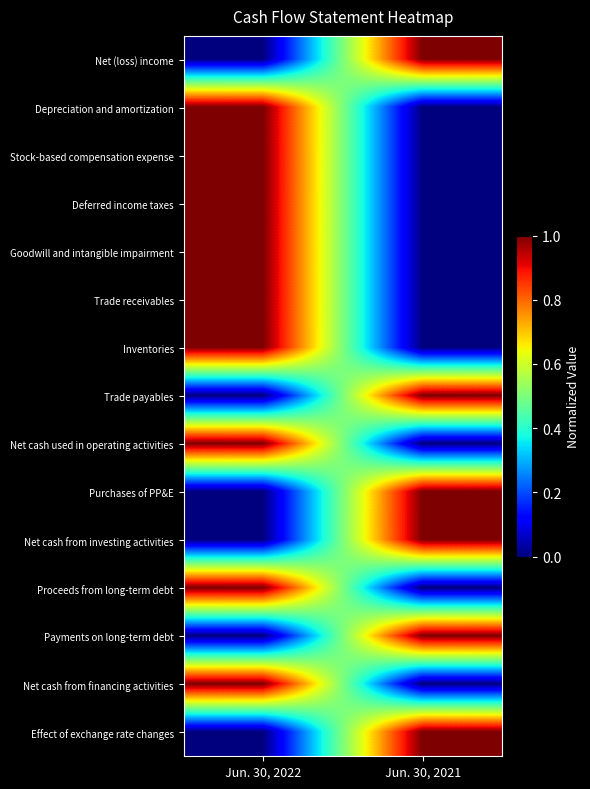

Reading left to right, list all the values displayed in this chart.

Net (loss) income: Jun. 30, 2022=0	Jun. 30, 2021=1
Depreciation and amortization: Jun. 30, 2022=1	Jun. 30, 2021=0
Stock-based compensation expense: Jun. 30, 2022=1	Jun. 30, 2021=0
Deferred income taxes: Jun. 30, 2022=1	Jun. 30, 2021=0
Goodwill and intangible impairment: Jun. 30, 2022=1	Jun. 30, 2021=0
Trade receivables: Jun. 30, 2022=1	Jun. 30, 2021=0
Inventories: Jun. 30, 2022=1	Jun. 30, 2021=0
Trade payables: Jun. 30, 2022=0	Jun. 30, 2021=1
Net cash used in operating activities: Jun. 30, 2022=1	Jun. 30, 2021=0
Purchases of PP&E: Jun. 30, 2022=0	Jun. 30, 2021=1
Net cash from investing activities: Jun. 30, 2022=0	Jun. 30, 2021=1
Proceeds from long-term debt: Jun. 30, 2022=1	Jun. 30, 2021=0
Payments on long-term debt: Jun. 30, 2022=0	Jun. 30, 2021=1
Net cash from financing activities: Jun. 30, 2022=1	Jun. 30, 2021=0
Effect of exchange rate changes: Jun. 30, 2022=0	Jun. 30, 2021=1